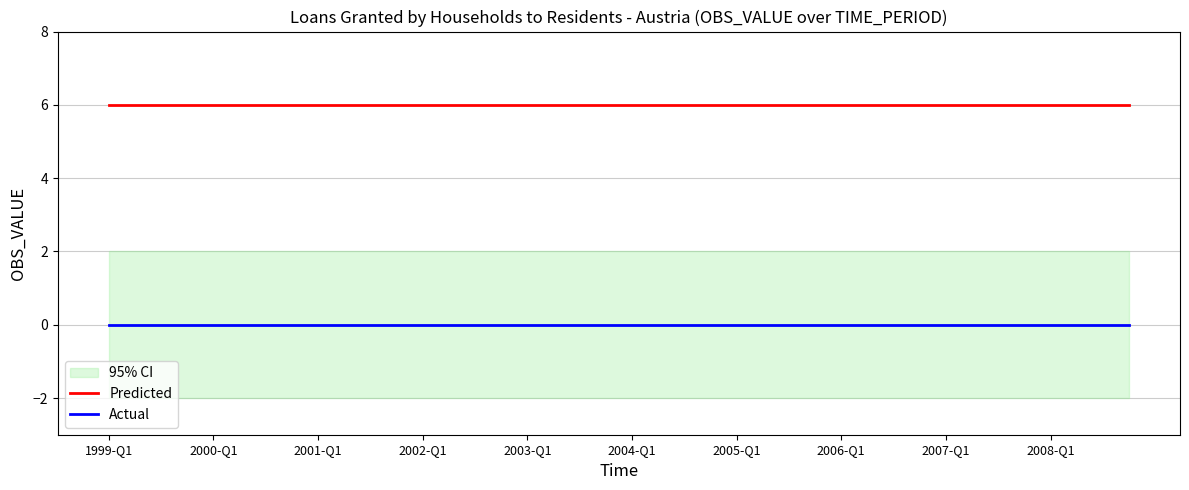

True or false: Actual and Predicted intersect in this chart.

False